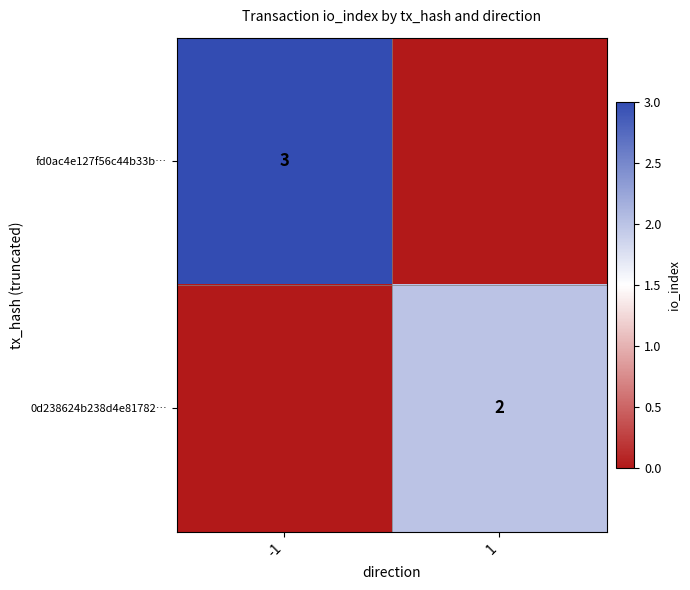

The 0d238624b238d4e81782… series shows 1 at 1. True or false?

False